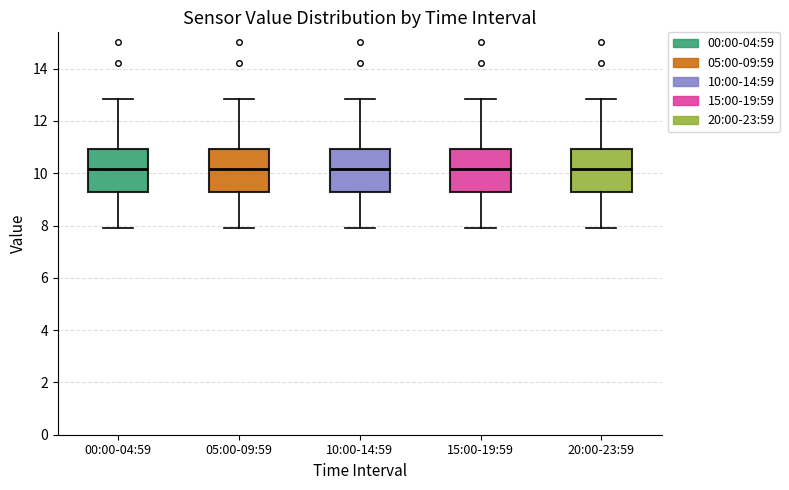

Reading left to right, read every box against the y-axis: the position of its median line, the range the box covers, and the ends of its whiskers. The values are not printed on the chart, so give them approximately, as read against the axis.

00:00-04:59: median 10.2, box 9.2 to 11.0, whiskers 8.0 to 12.8
05:00-09:59: median 10.2, box 9.2 to 11.0, whiskers 8.0 to 12.8
10:00-14:59: median 10.2, box 9.2 to 11.0, whiskers 8.0 to 12.8
15:00-19:59: median 10.2, box 9.2 to 11.0, whiskers 8.0 to 12.8
20:00-23:59: median 10.2, box 9.2 to 11.0, whiskers 8.0 to 12.8